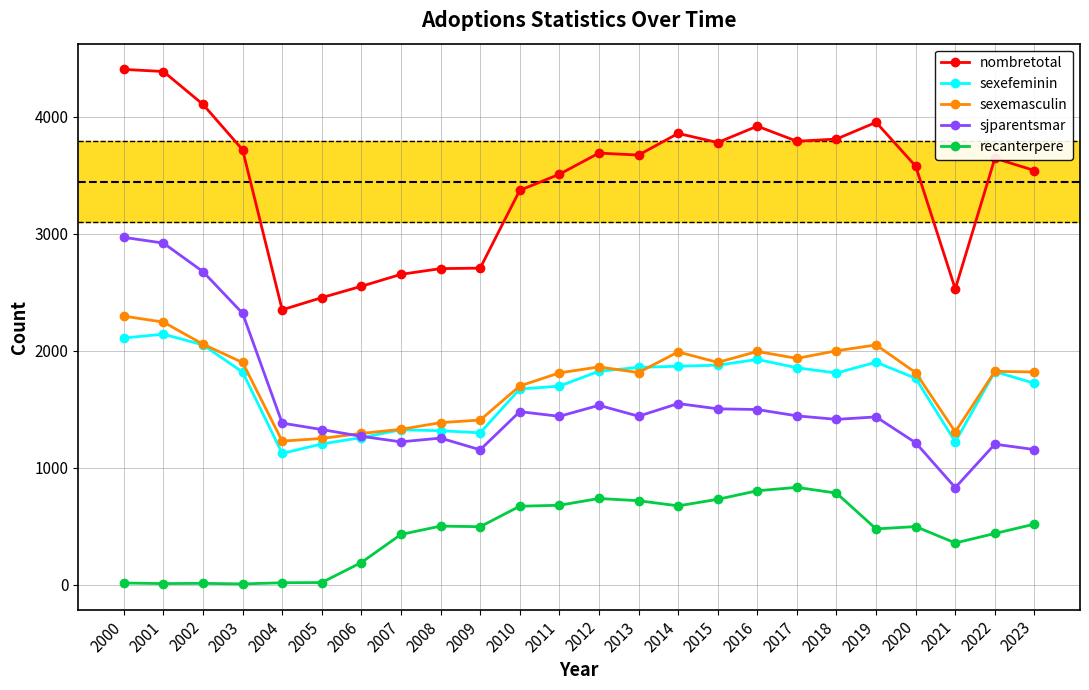

What is the highest value of the recanterpere series?

832